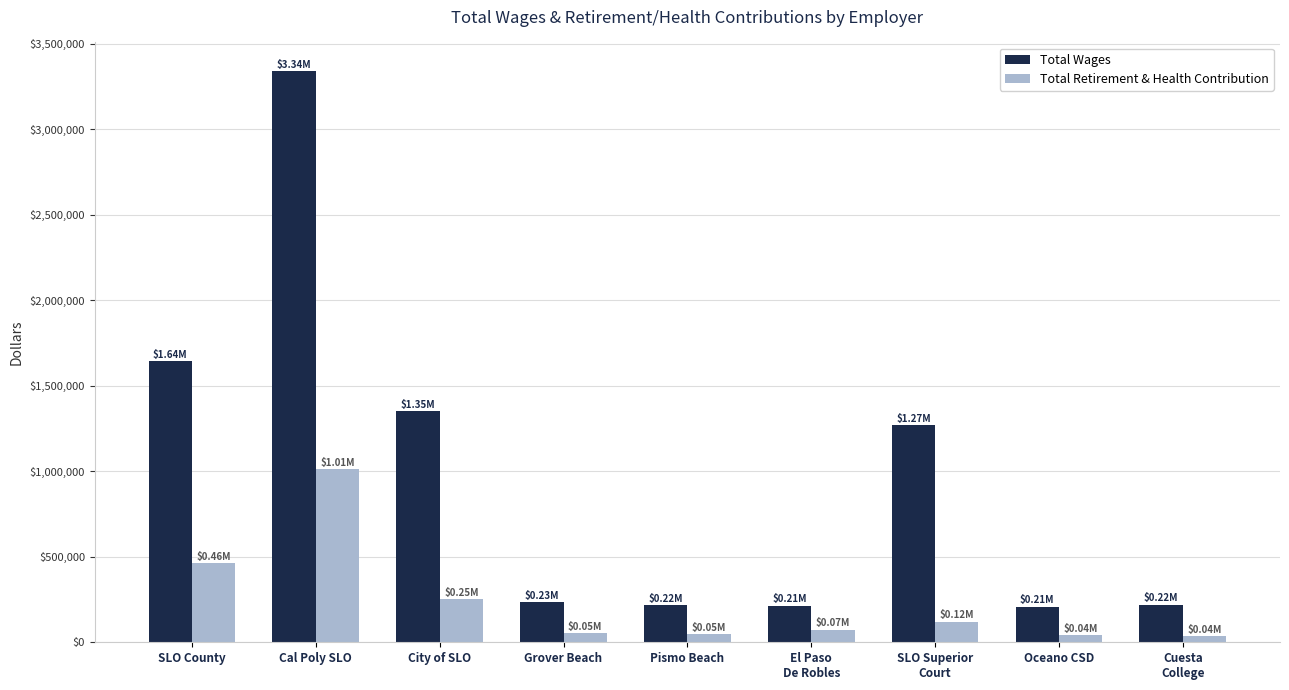

At how many categories does at least one series exceed 1155906?

4